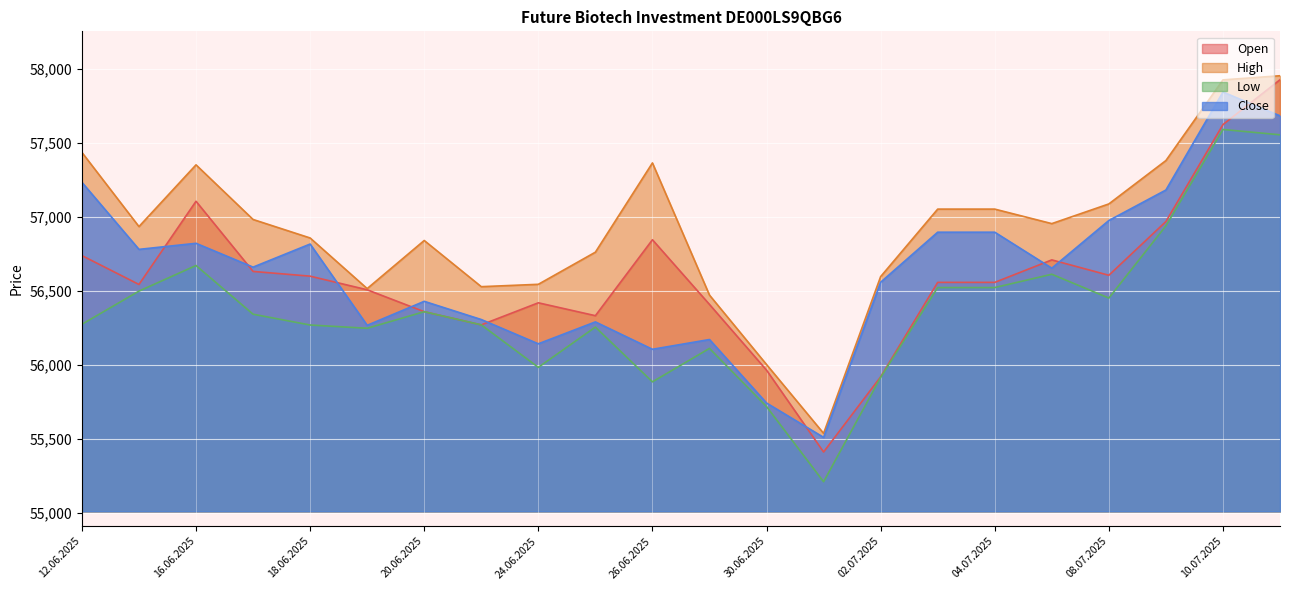

Which label corresponds to the largest value in the chart?

11.07.2025